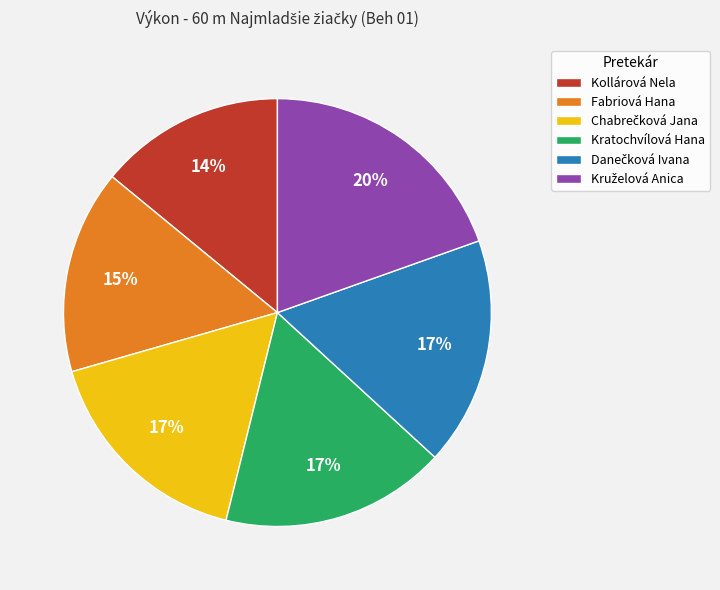

What percentage is the Fabriová Hana slice, to the nearest percent?

15%